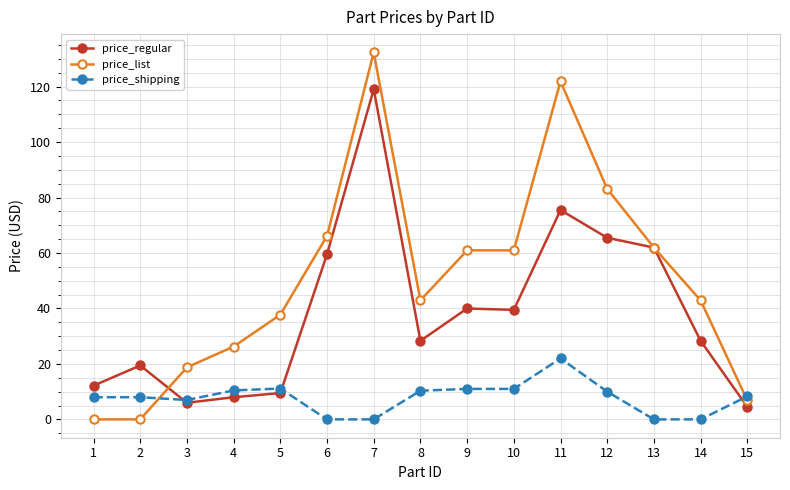

Count the number of categories in the chart.

15